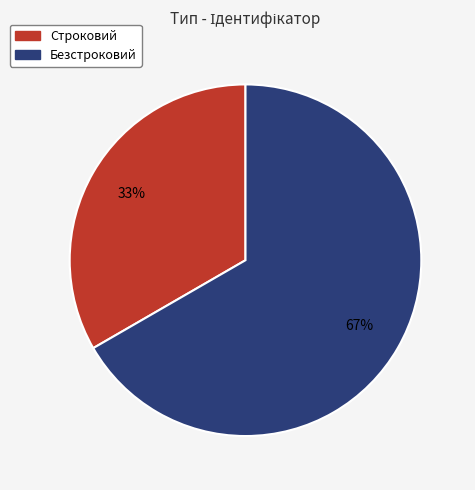

Does any single category account for the majority?

Yes